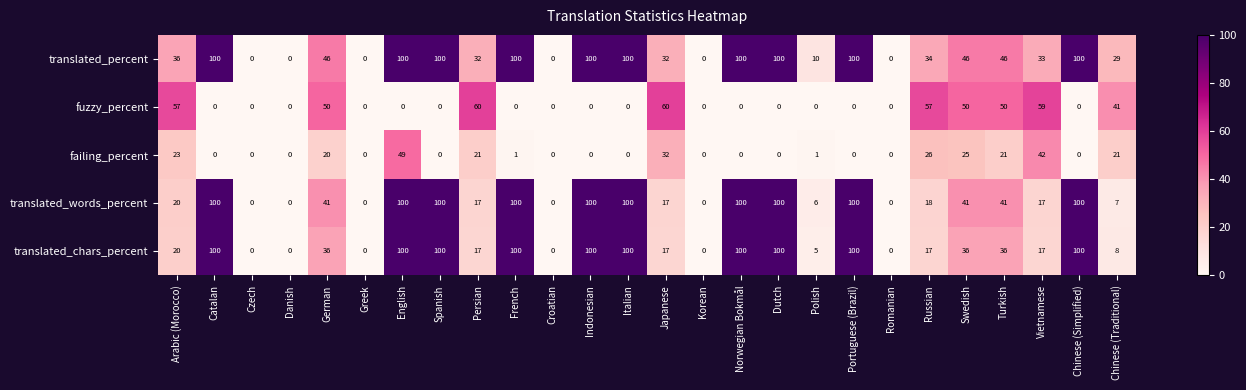

The value of translated_chars_percent at Norwegian Bokmål is 100. True or false?

True